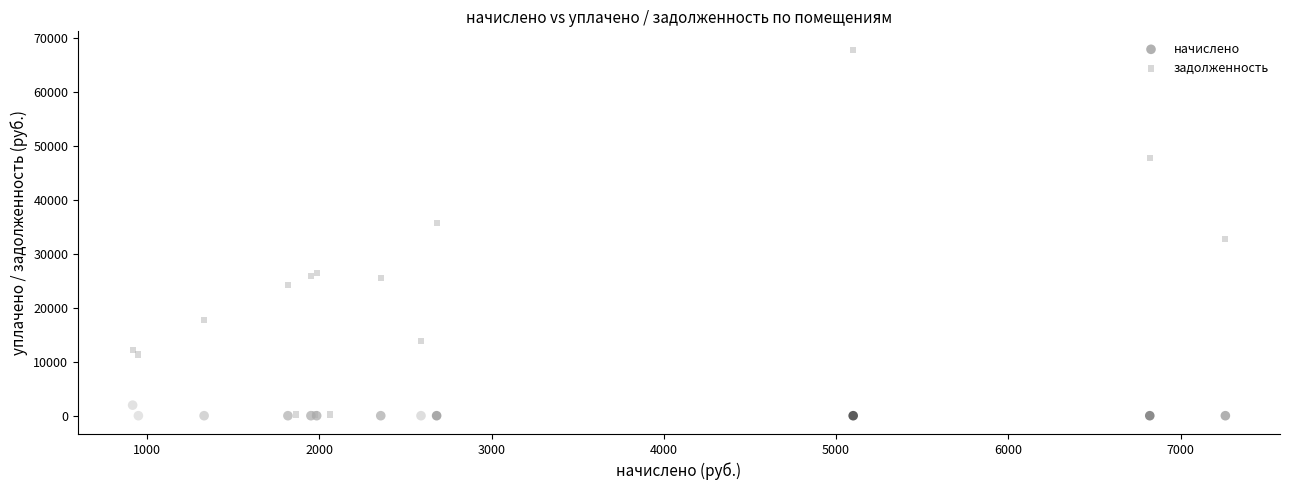

What are all the series names shown in the legend?

начислено, задолженность